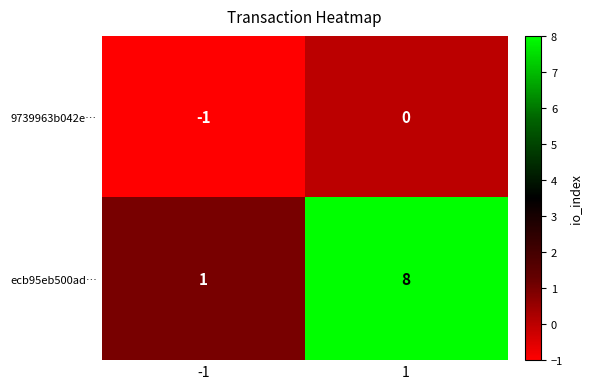

What is the sum of the ecb95eb500ad… values at 1 and -1?

9